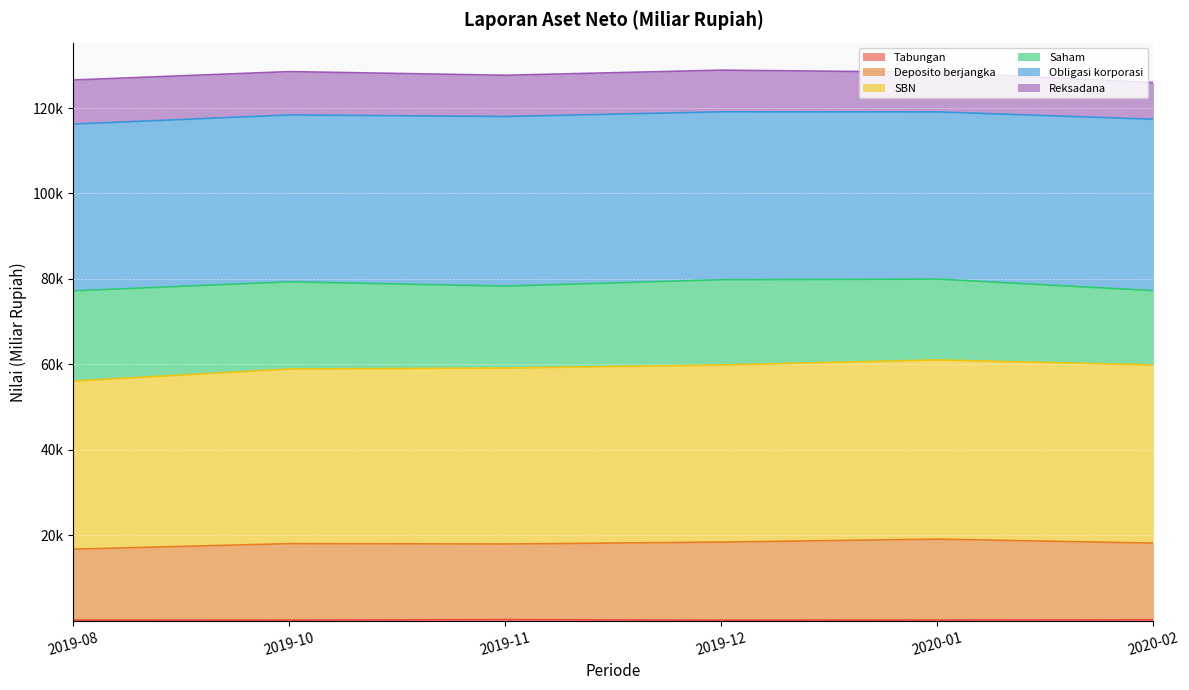

Is it true that Tabungan equals 324.0 at 2020-01?

False